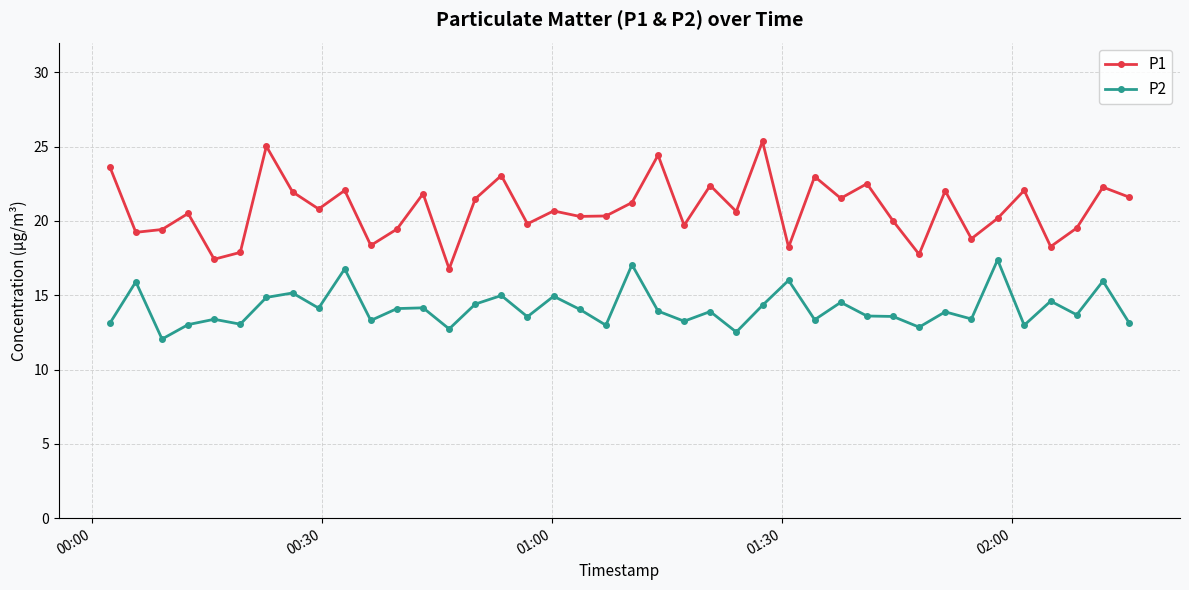

What is the value of the P1 point at the 6th from the left?

17.9